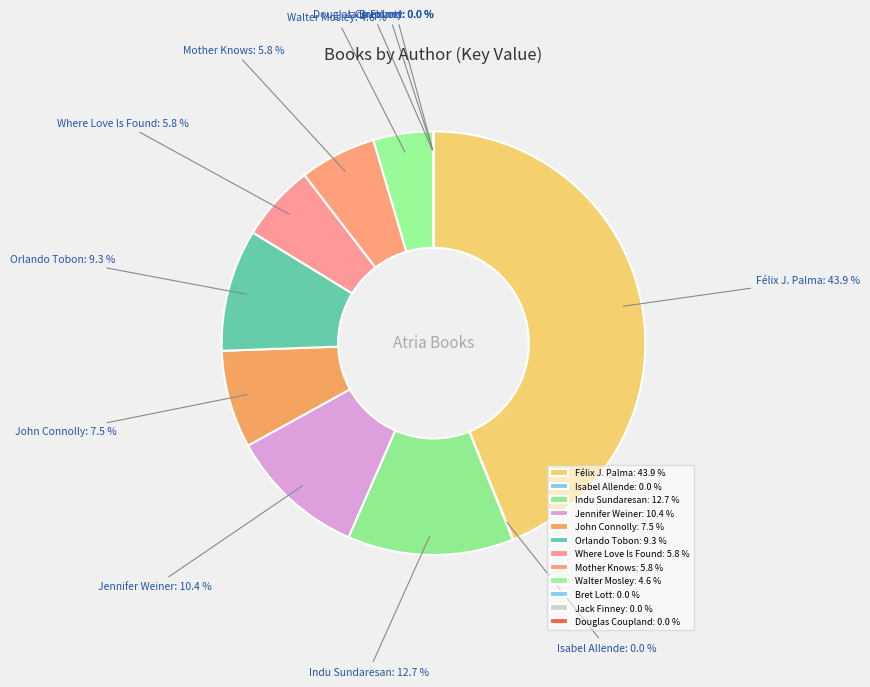

True or false: Orlando Tobon accounts for 1% of the total.

False